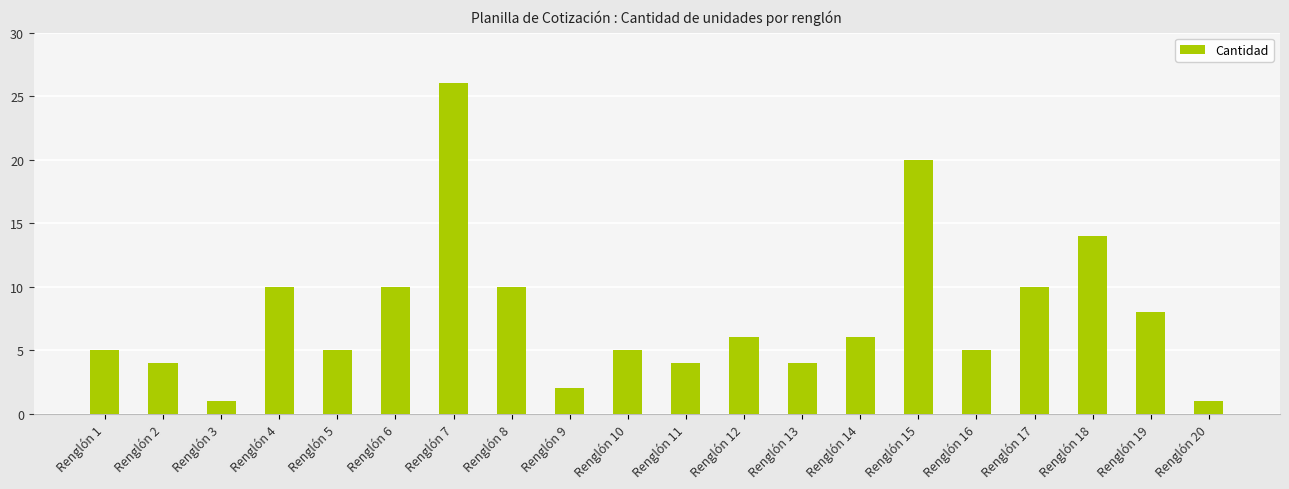

The chart shows a value of 3 at Renglón 13. True or false?

False